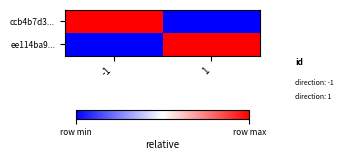

Which series has the largest range (max minus min)?

ccb4b7d3...